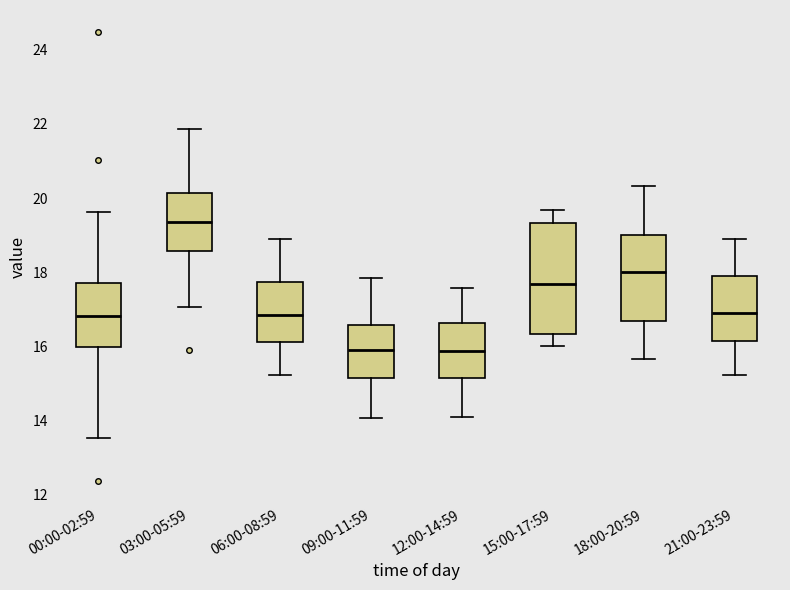

Reading left to right, transcribe this box plot: for each box, give where its median line is, the range the box spans, and where its two whiskers end, as read against the y-axis. The values are not printed on the chart, so give them approximately, as read against the axis.

00:00-02:59: median 16.8, box 16.0 to 17.8, whiskers 13.6 to 19.6
03:00-05:59: median 19.4, box 18.6 to 20.2, whiskers 17.0 to 21.8
06:00-08:59: median 16.8, box 16.2 to 17.8, whiskers 15.2 to 19.0
09:00-11:59: median 16.0, box 15.2 to 16.6, whiskers 14.0 to 17.8
12:00-14:59: median 15.8, box 15.2 to 16.6, whiskers 14.2 to 17.6
15:00-17:59: median 17.6, box 16.4 to 19.4, whiskers 16.0 to 19.6
18:00-20:59: median 18.0, box 16.6 to 19.0, whiskers 15.6 to 20.4
21:00-23:59: median 17.0, box 16.2 to 18.0, whiskers 15.2 to 19.0